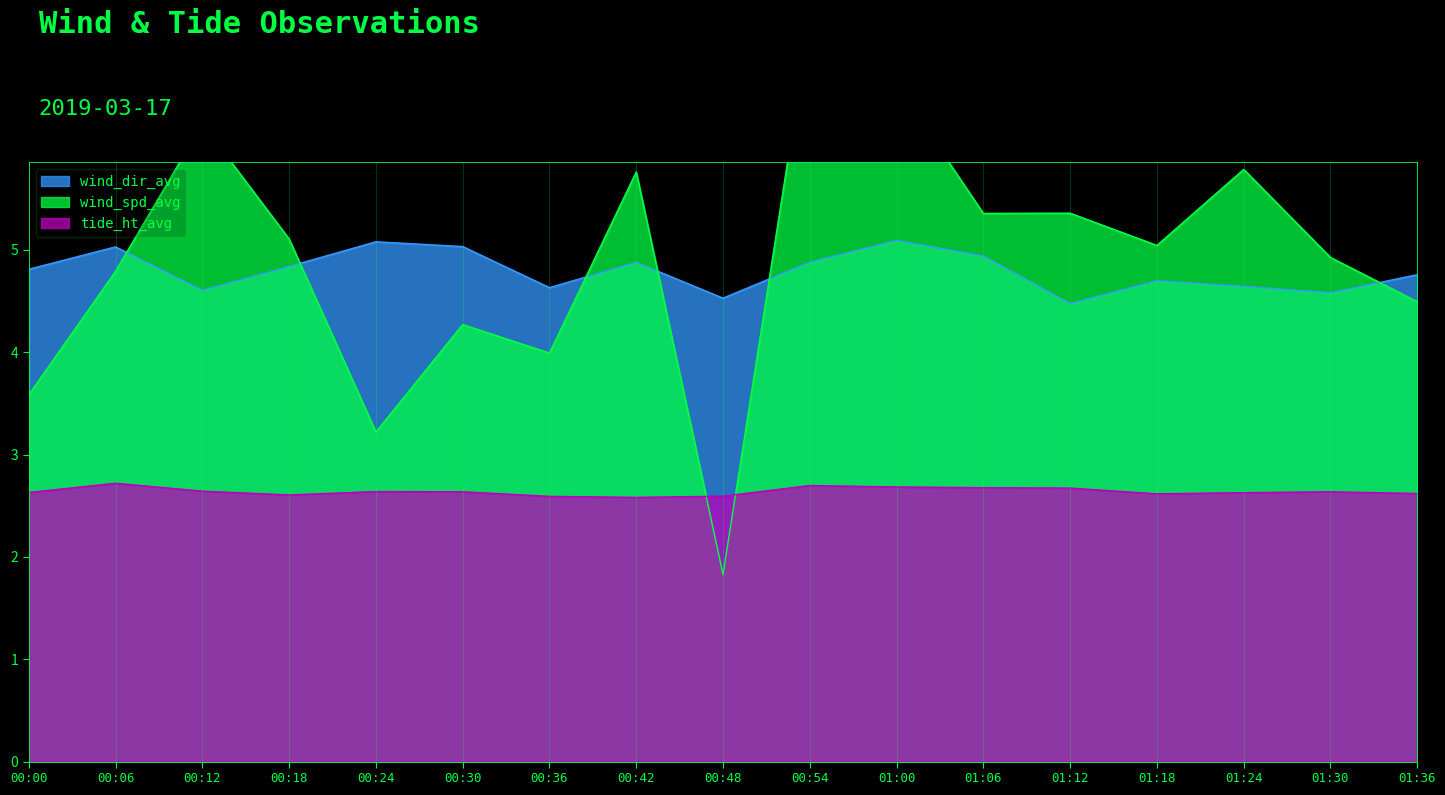

Does the chart display data point markers on the line(s)?

No